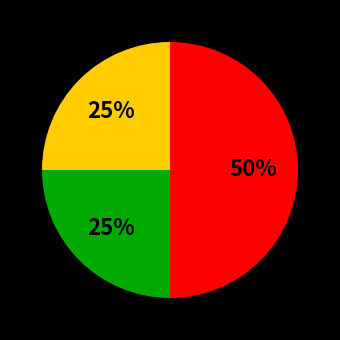

To the nearest percent, what is the difference between the largest and smallest slice percentages?

25%